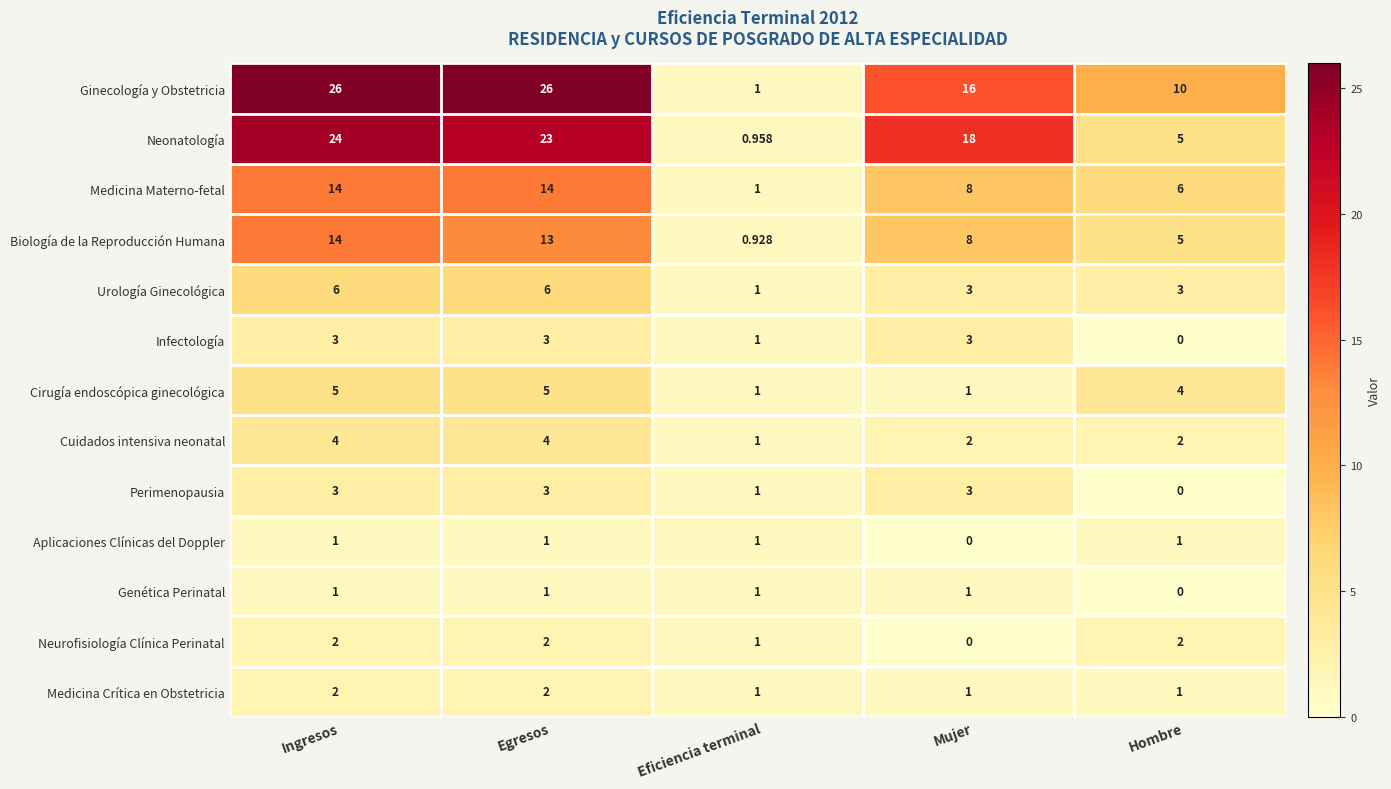

Which series has the widest spread of values?

Ginecología y Obstetricia